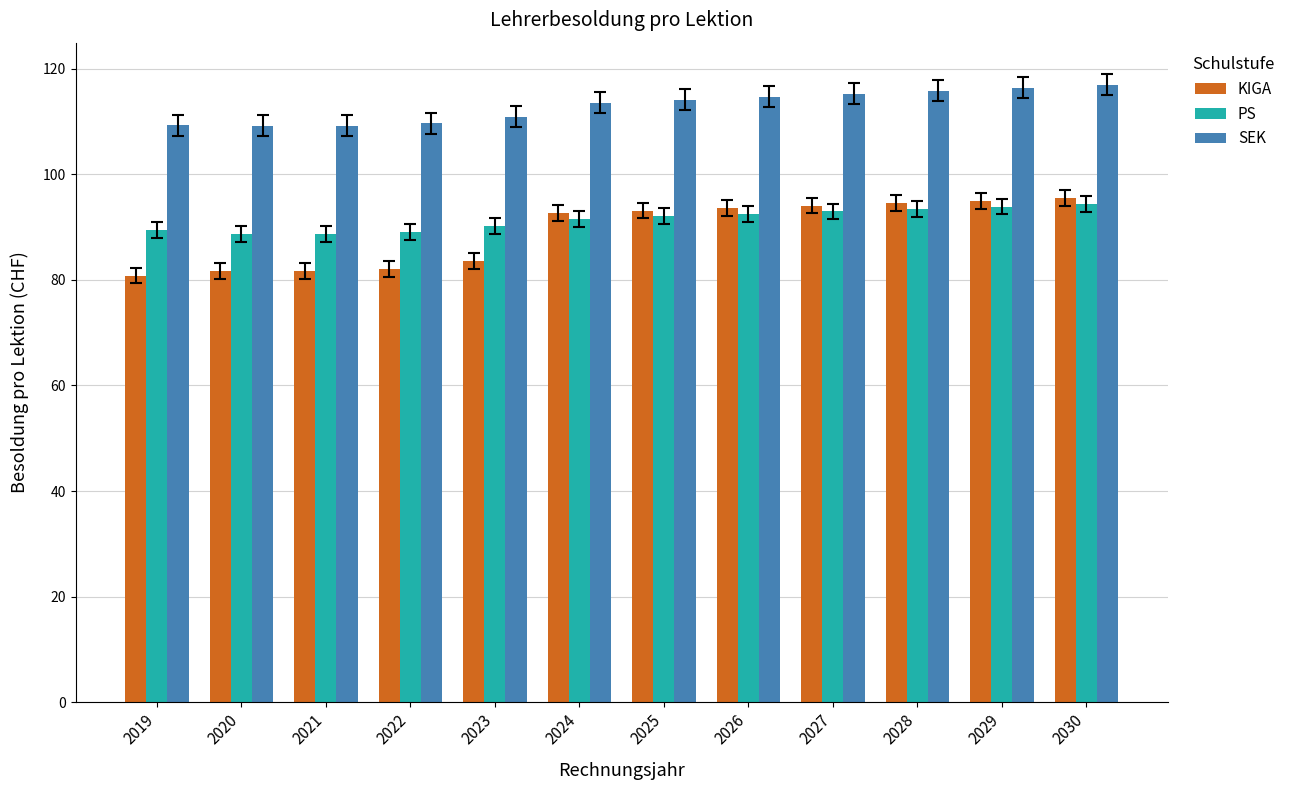

What is the total value across all series at 2019?

279.5